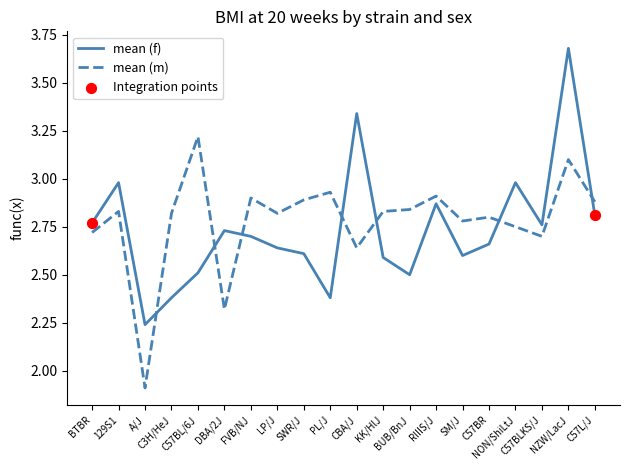

Which series has the largest range (max minus min)?

mean (f)